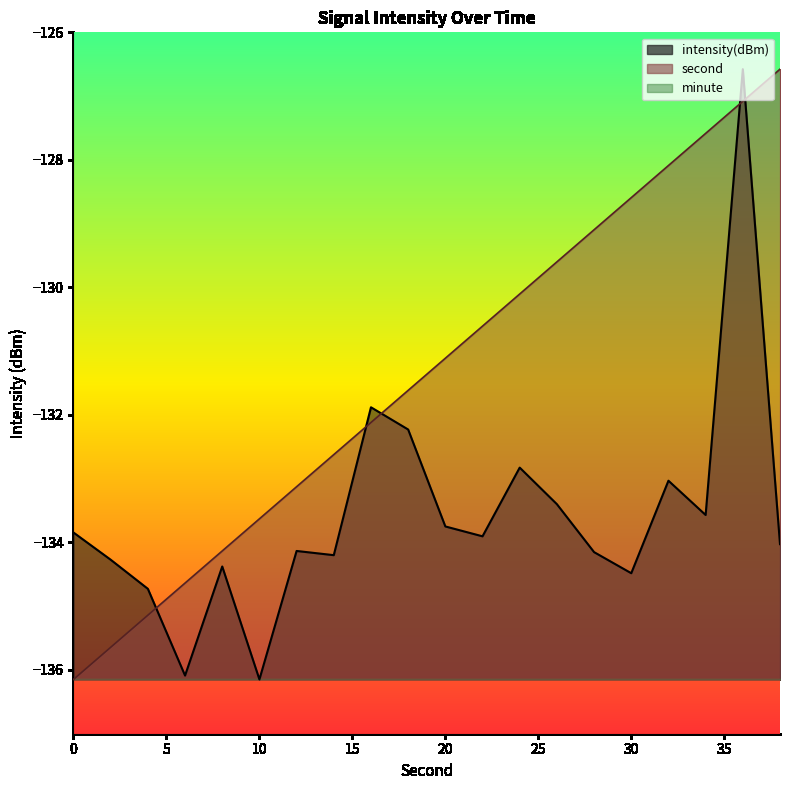

What is the value of the intensity(dBm) point at the 7th from the left?

-134.1